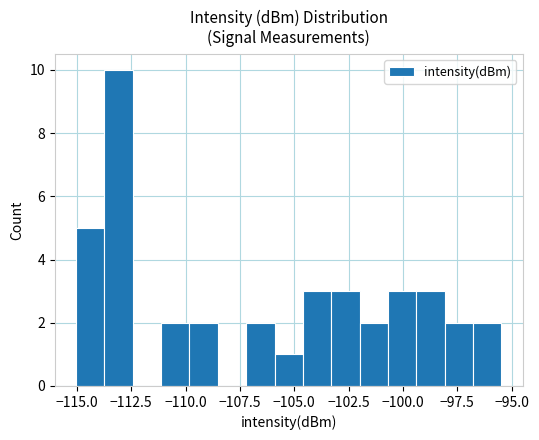

Around what value on the x-axis is the tallest bar? Give the approximate position of its centre, as read against the axis.

-113.0